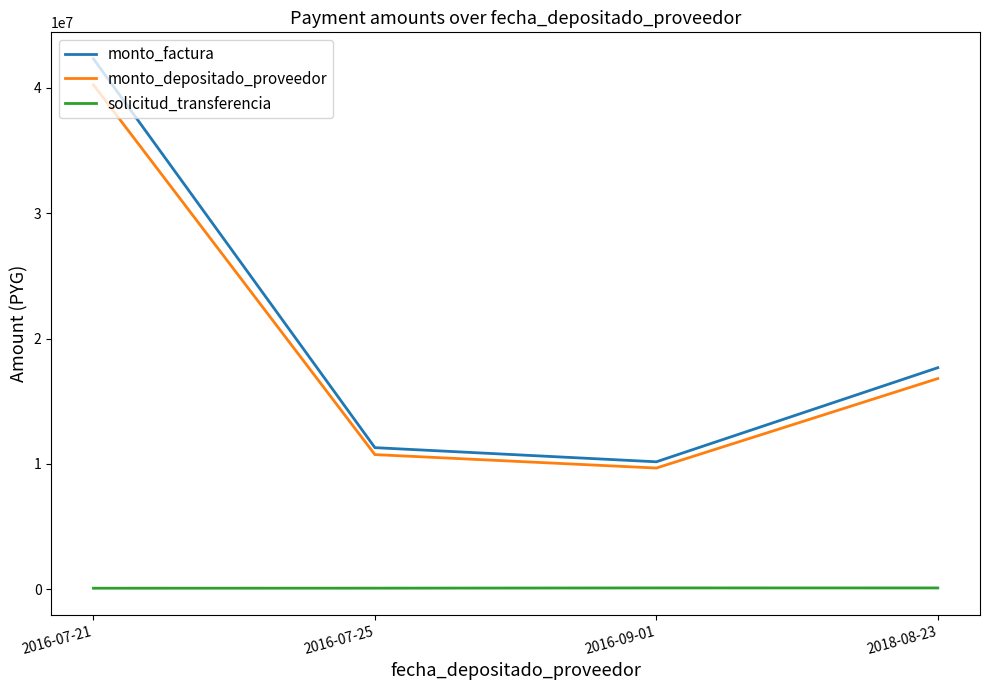

At which category does the chart reach its peak across all series?

2016-07-21